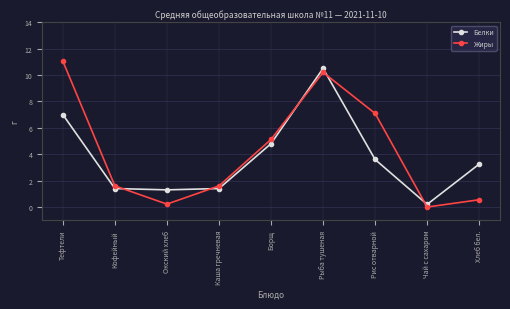

What is the lowest value of the Белки series?

0.2